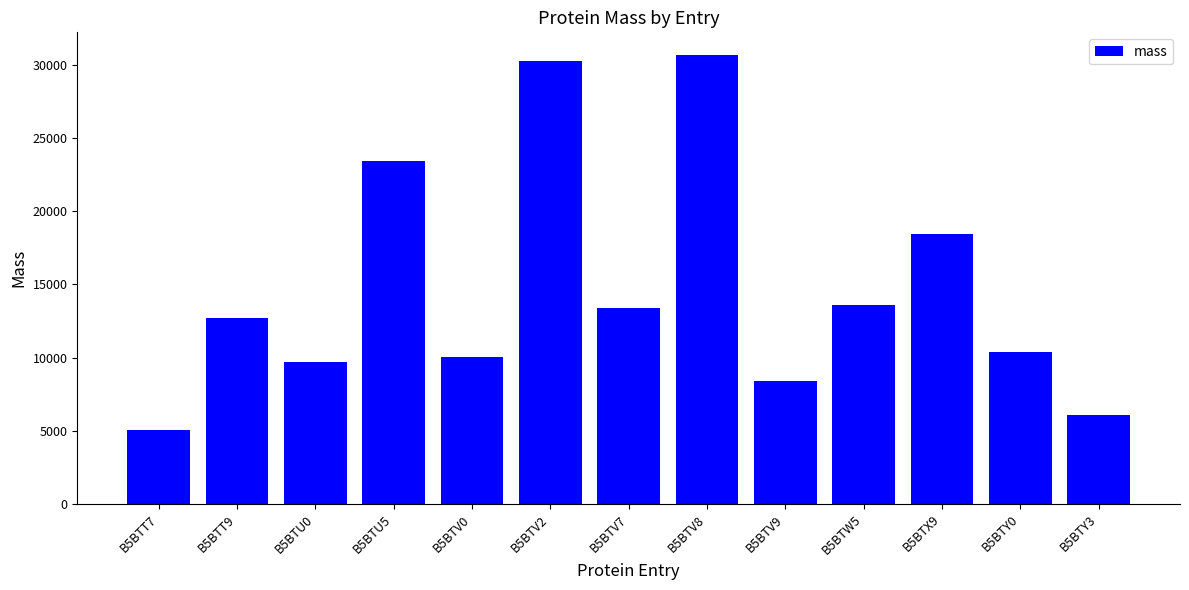

How many data points are above 12715?

7